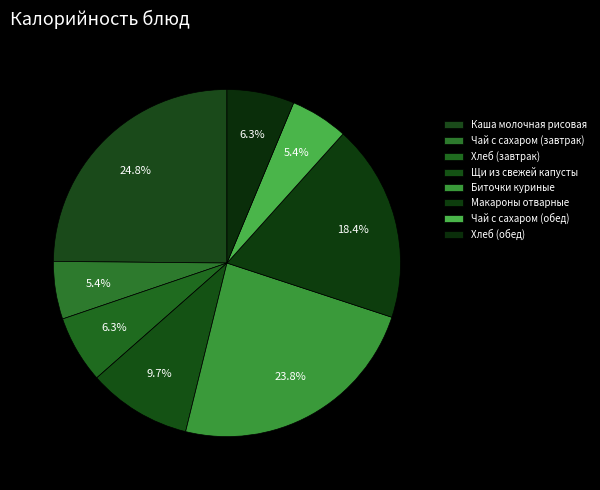

How many slices are in this pie chart?

8